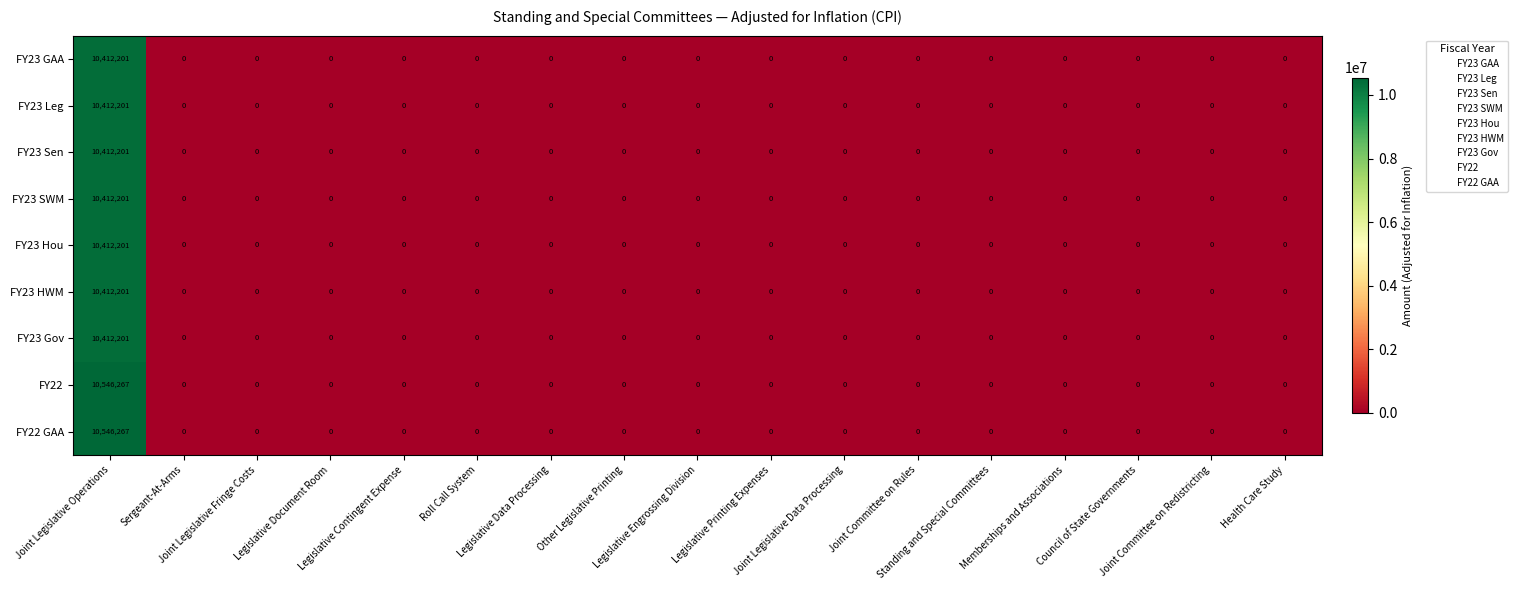

What is the maximum value shown in the chart?

10546267